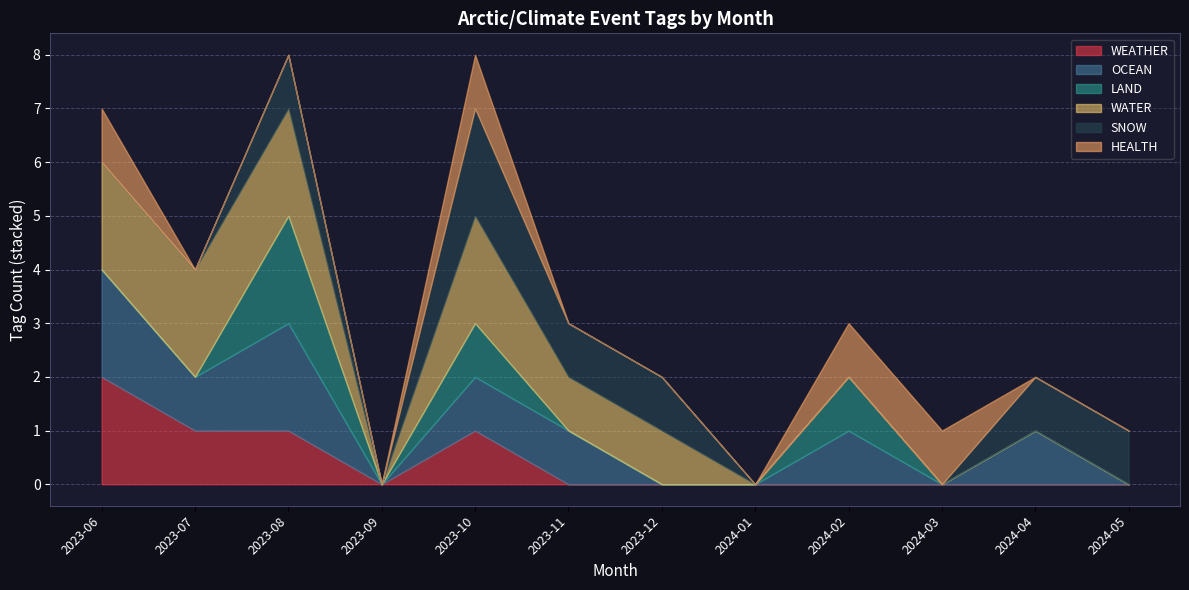

Which series has the largest total across all categories?

WATER